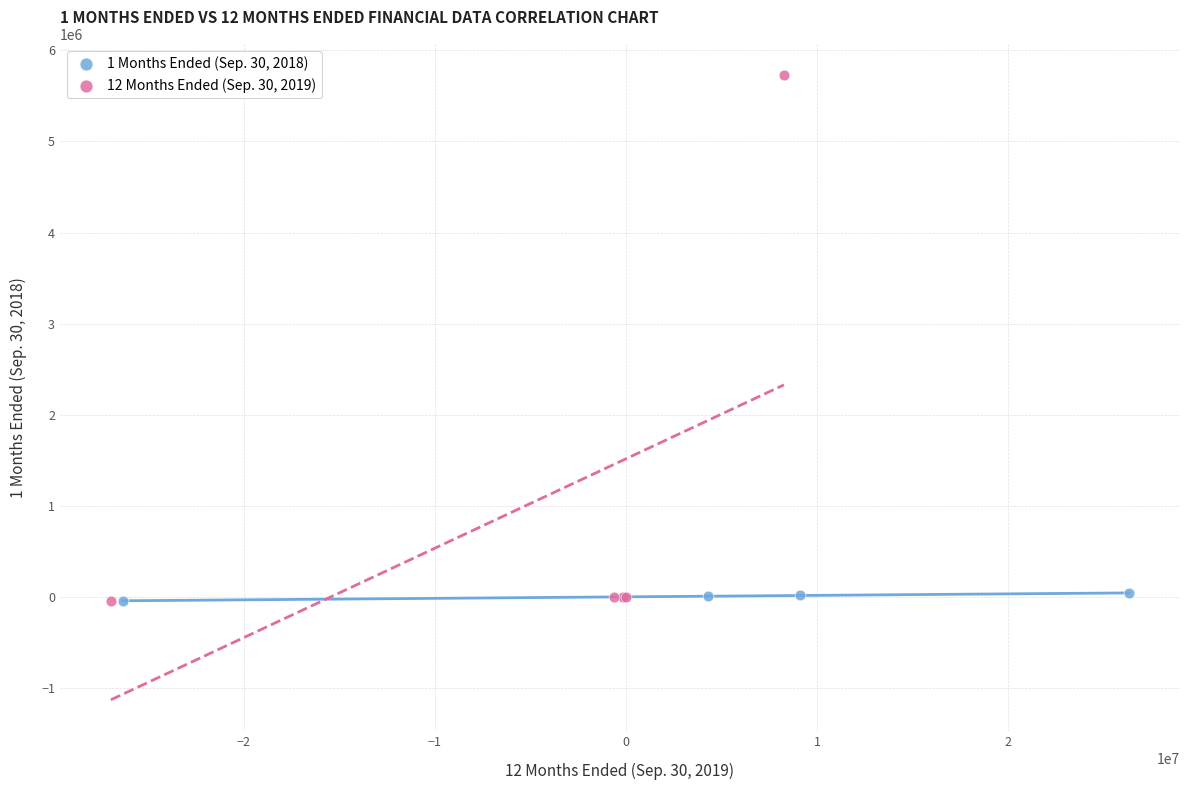

Which series contains the highest Y value?

12 Months Ended (Sep. 30, 2019)